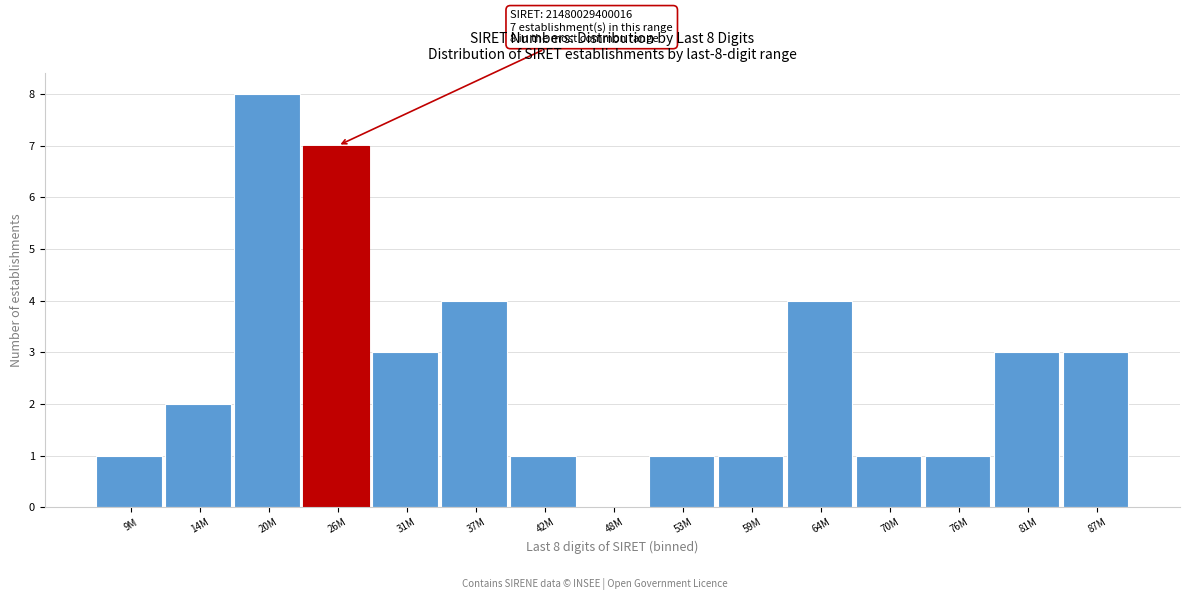

Reading right to left, list all the values displayed in this chart.

87M=3	81M=3	76M=1	70M=1	64M=4	59M=1	53M=1	48M=0	42M=1	37M=4	31M=3	26M=7	20M=8	14M=2	9M=1